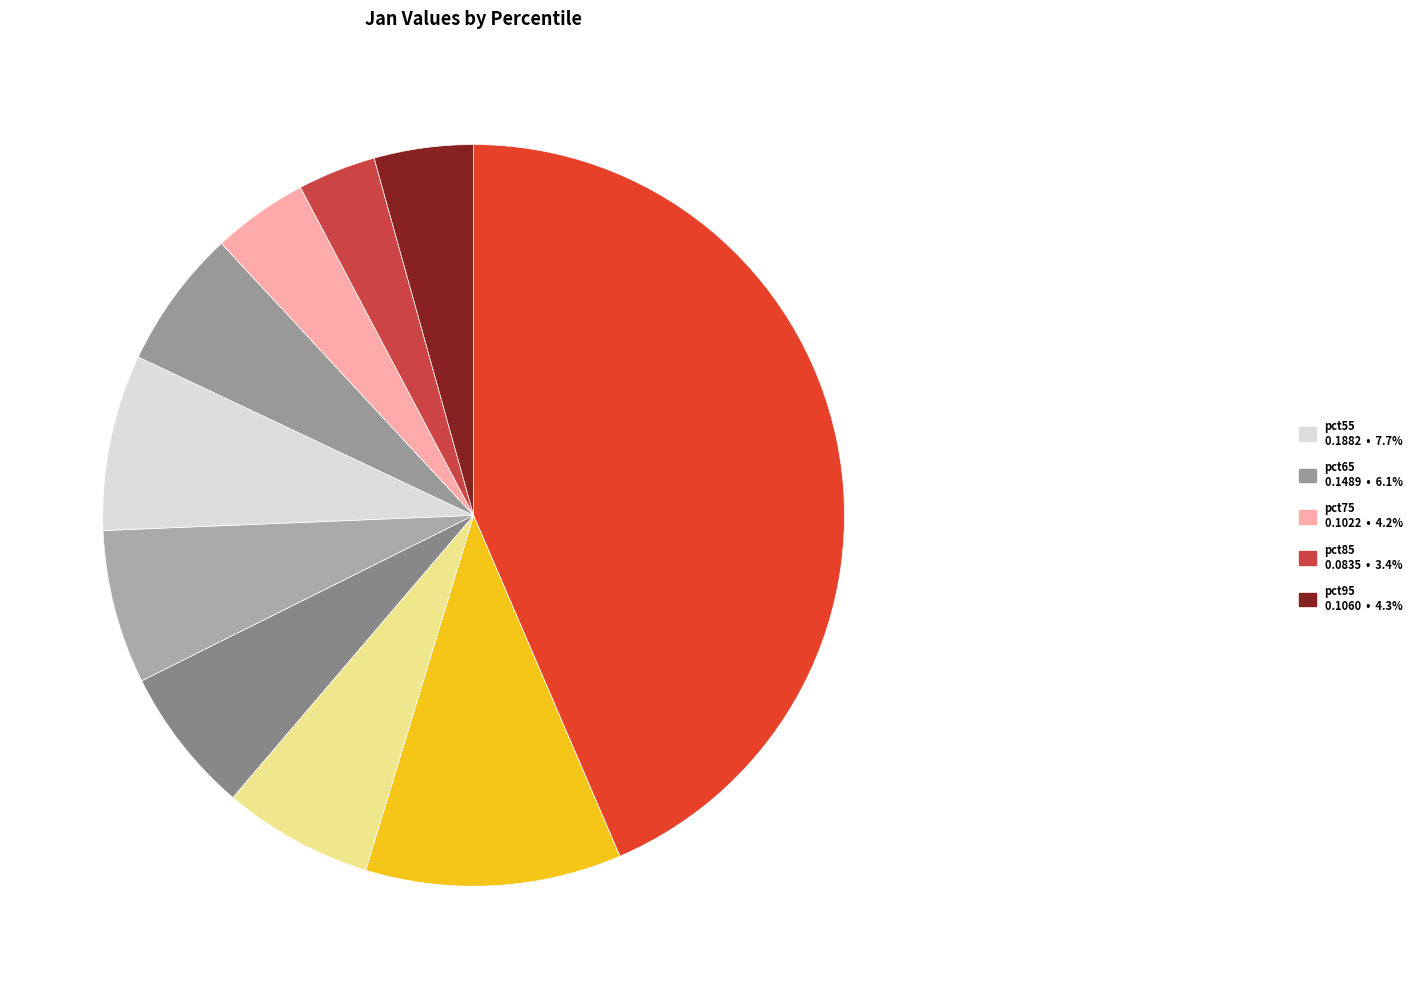

How many segments does this pie chart have?

10